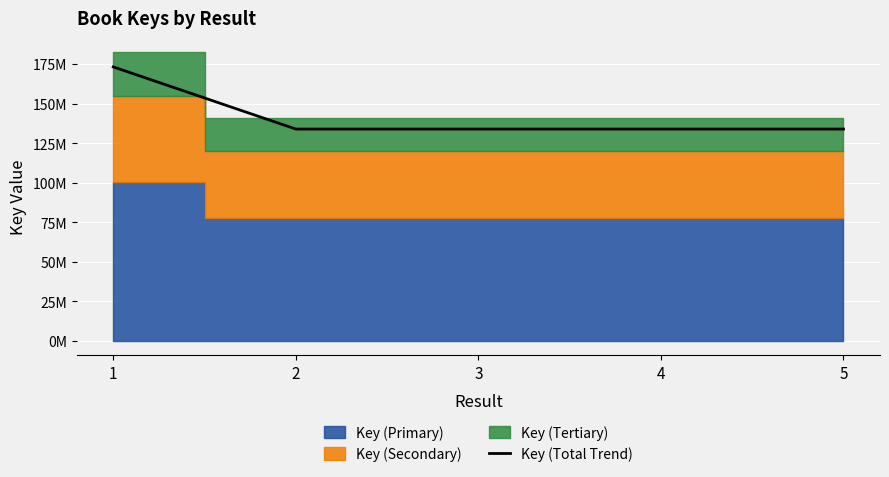

Reading left to right, extract all data points from this chart.

1=173257730.1	2=133970983.6	3=133968091.8	4=133968124.1	5=133968285.6